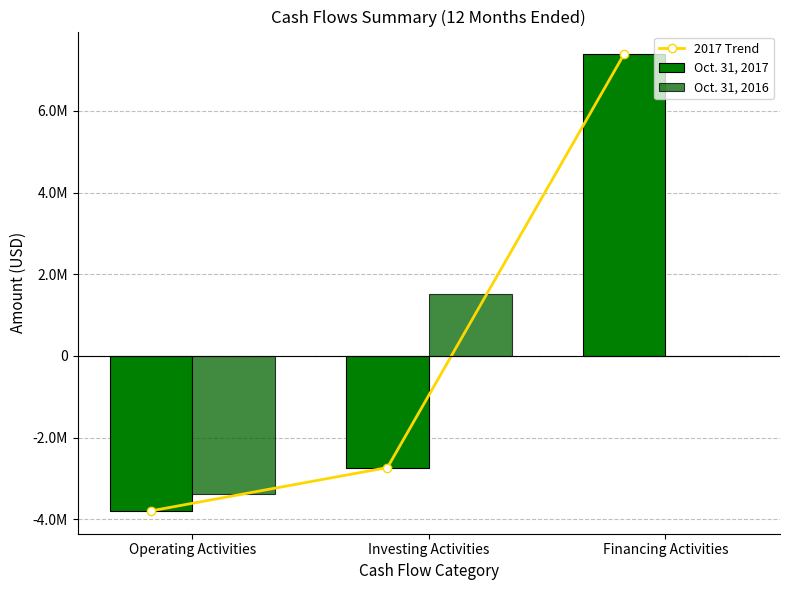

True or false: 2017 Trend has a value of 2541086 at Financing Activities.

False